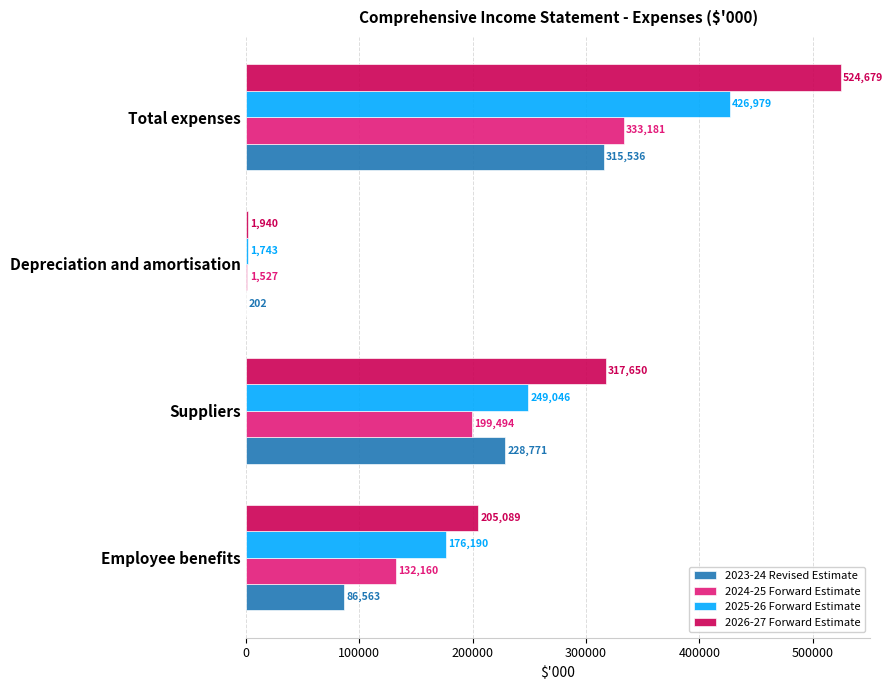

Which label corresponds to the largest value in the chart?

Total expenses